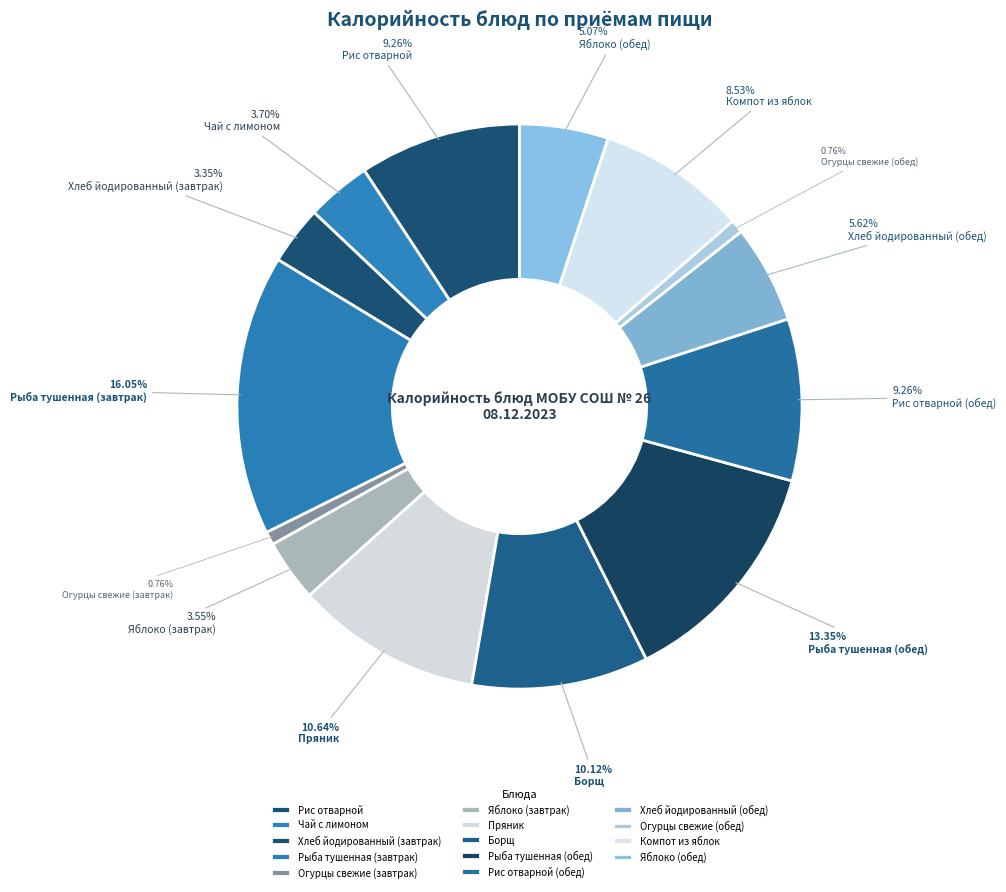

What is the smallest slice in the pie chart?

Огурцы свежие (завтрак)